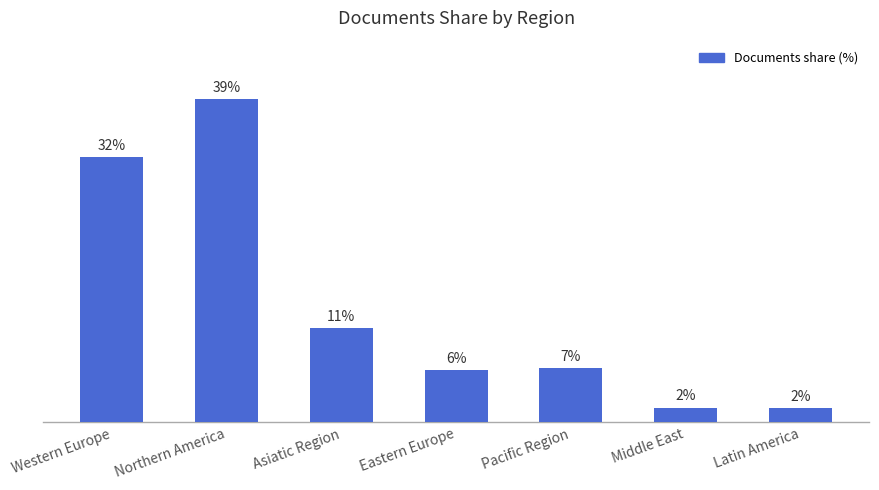

Does the chart contain any negative values?

No